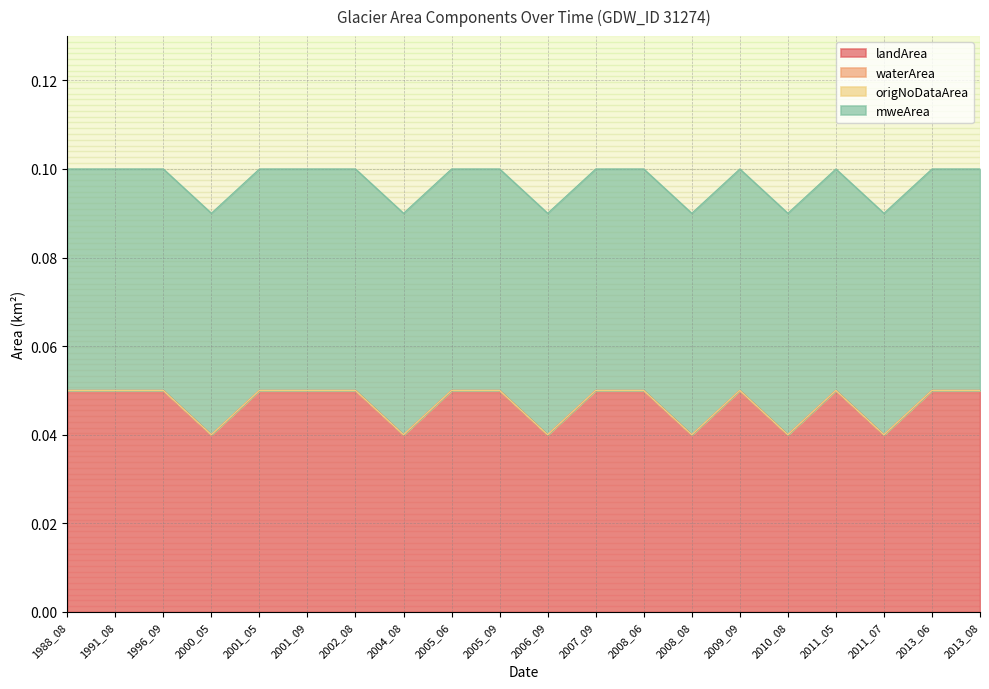

Which series has the largest total across all categories?

mweArea